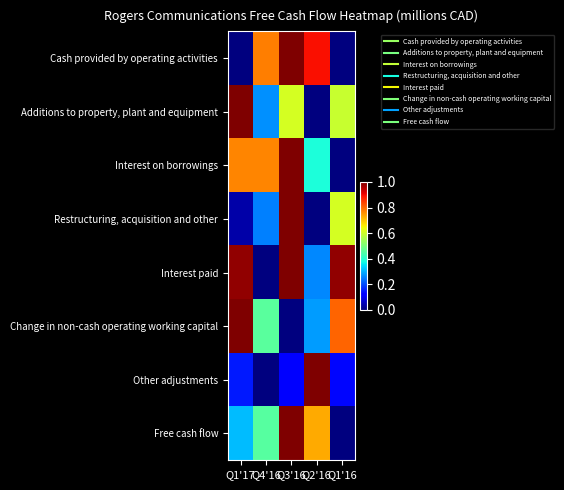

Which series has the widest spread of values?

Cash provided by operating activities